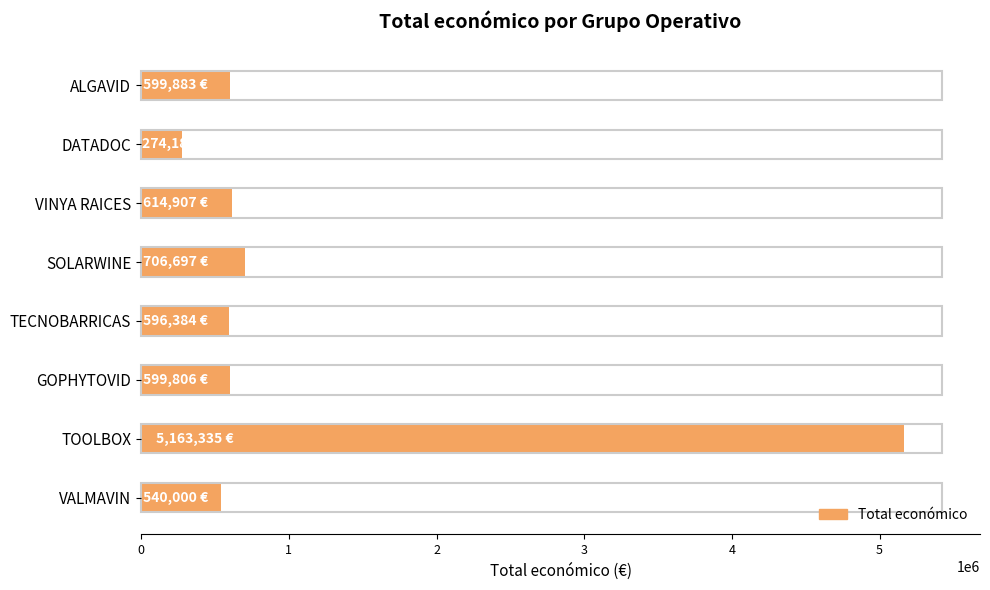

How many data points does each series have?

8